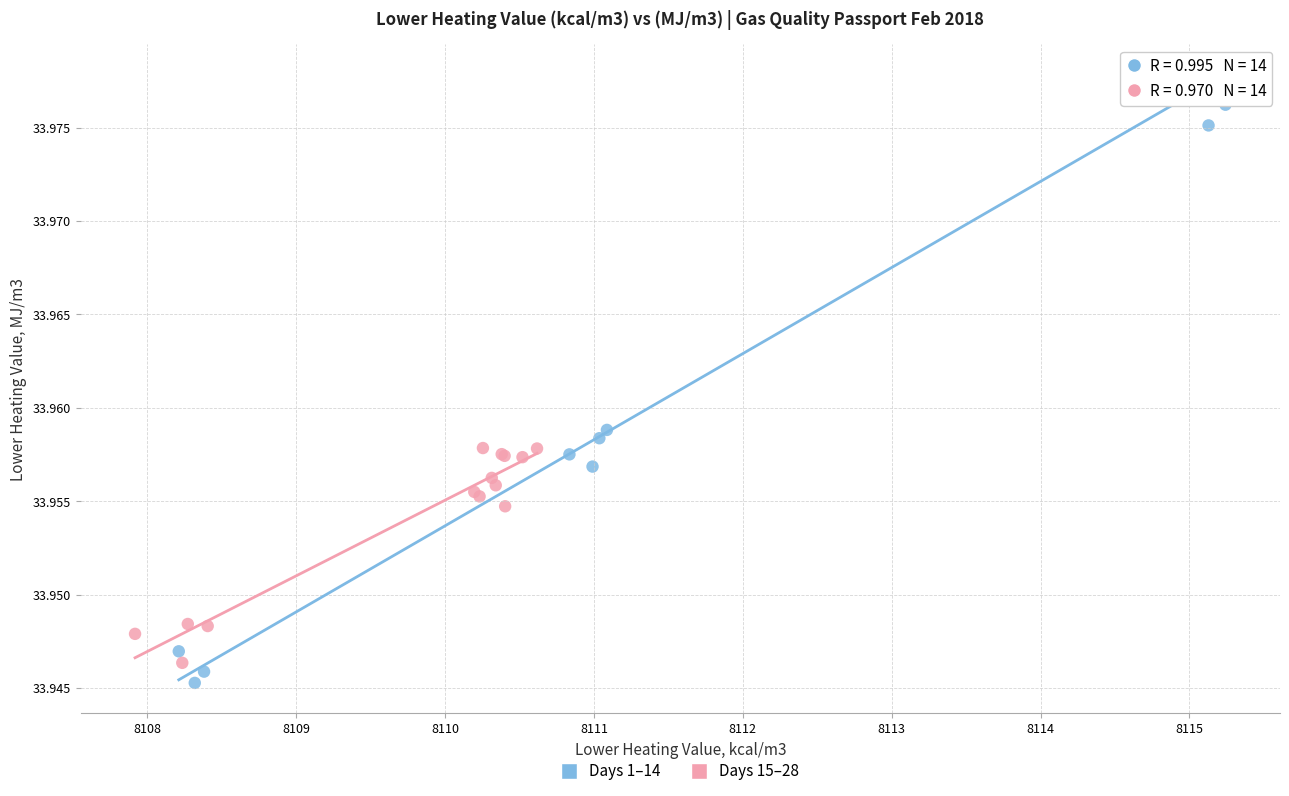

Which series has the largest Y range (max minus min)?

Days 1–14